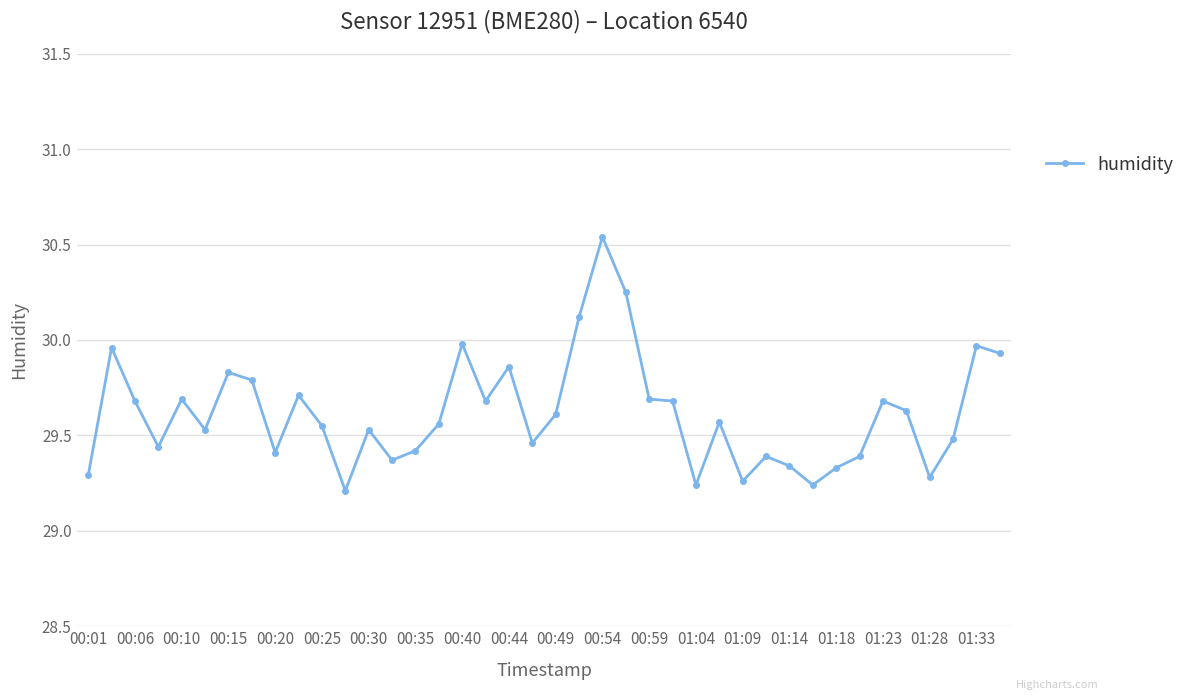

What is the difference between the second highest and minimum values?

1.0